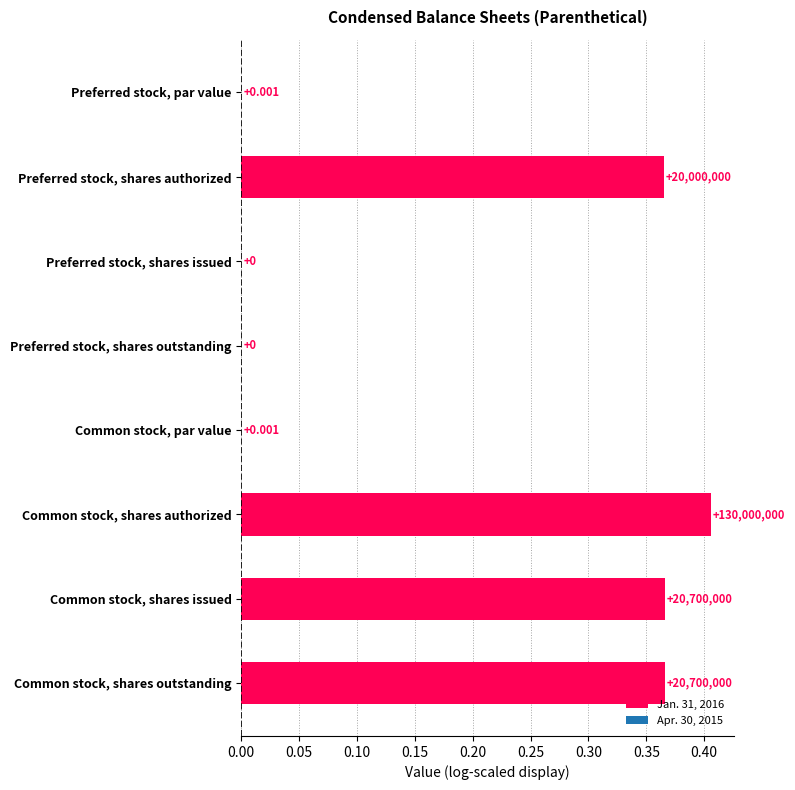

Which category has the highest value across all series?

Common stock, shares authorized